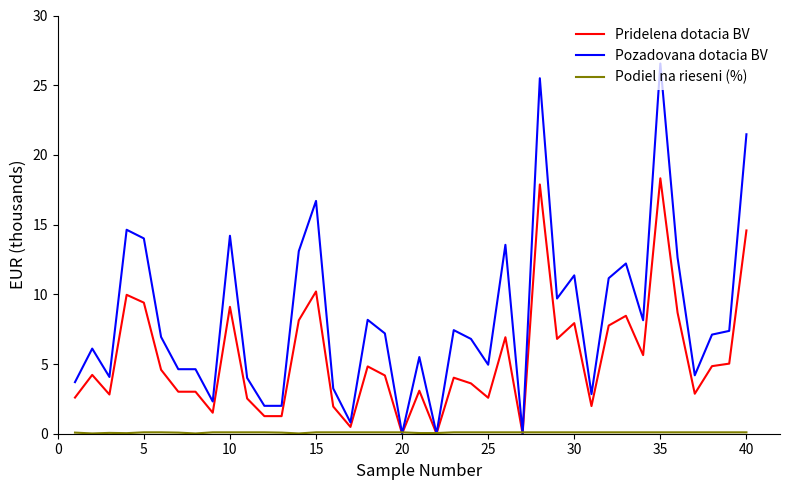

Which series has the widest spread of values?

Pozadovana dotacia BV